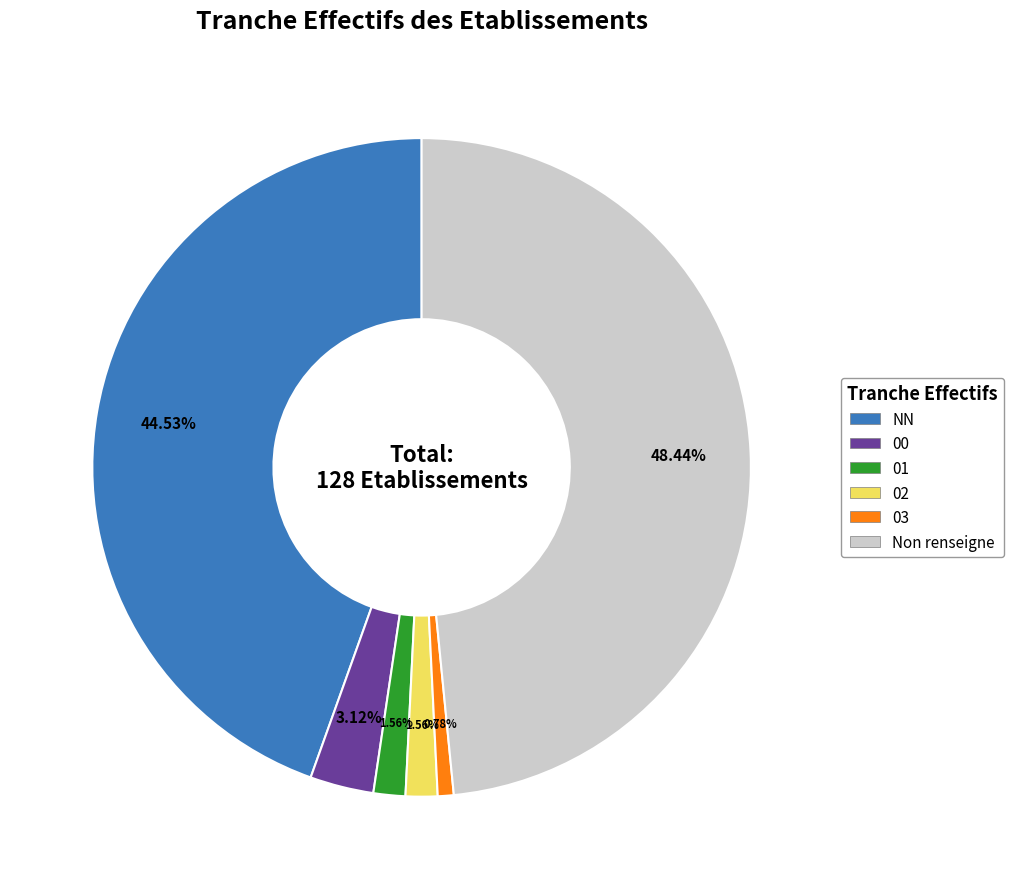

What percentage is the 01 slice, to the nearest percent?

2%